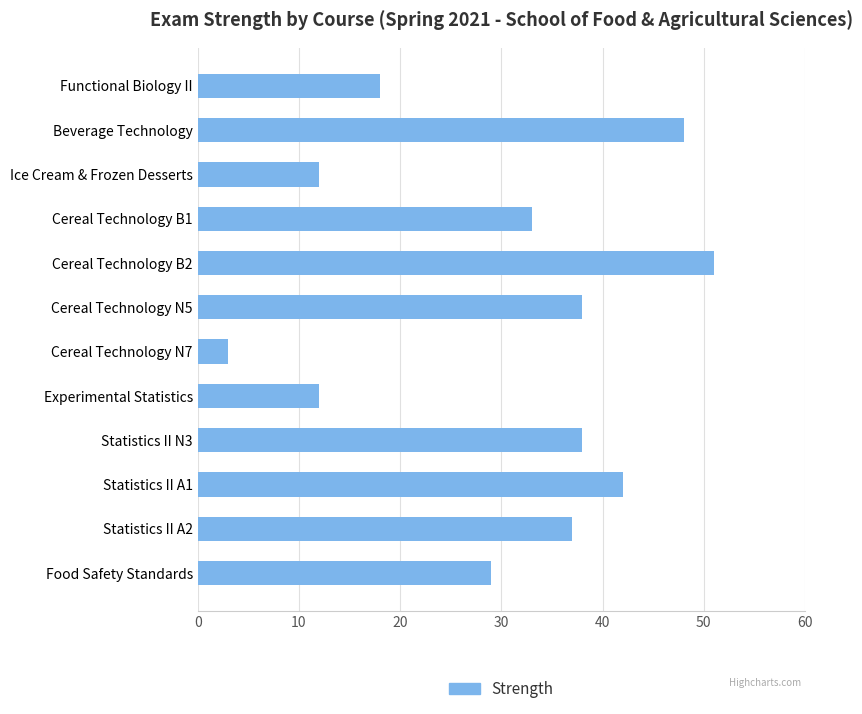

What is the value of the 4th bar from the top?

33